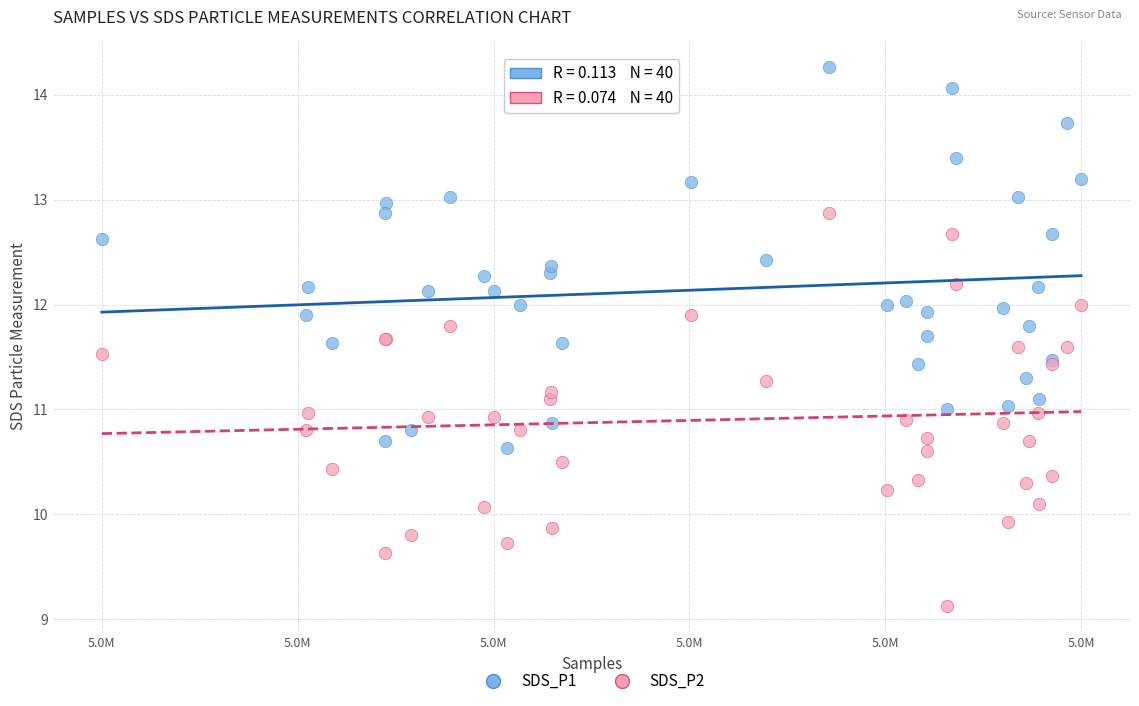

Which series contains the highest Y value?

SDS_P1